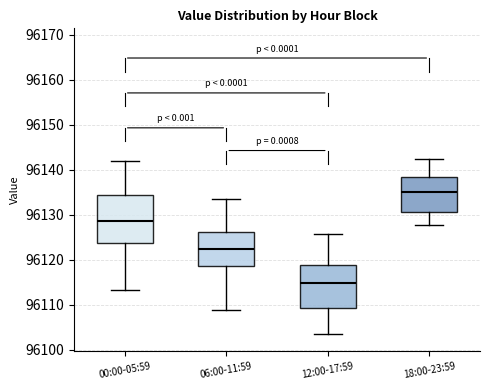

Where does the median line of the box for 00:00-05:59 sit on the y-axis? The values are not printed on the chart, so give them approximately, as read against the axis.

96129